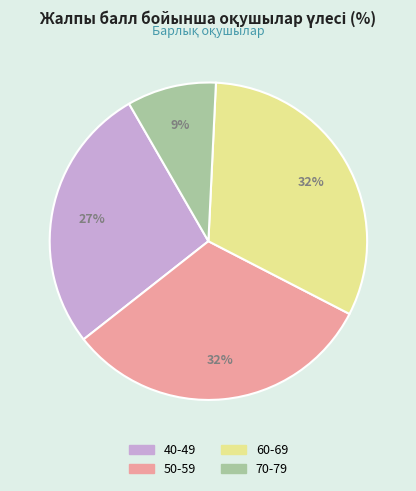

To the nearest percent, what is the difference between the largest and smallest slice percentages?

23%